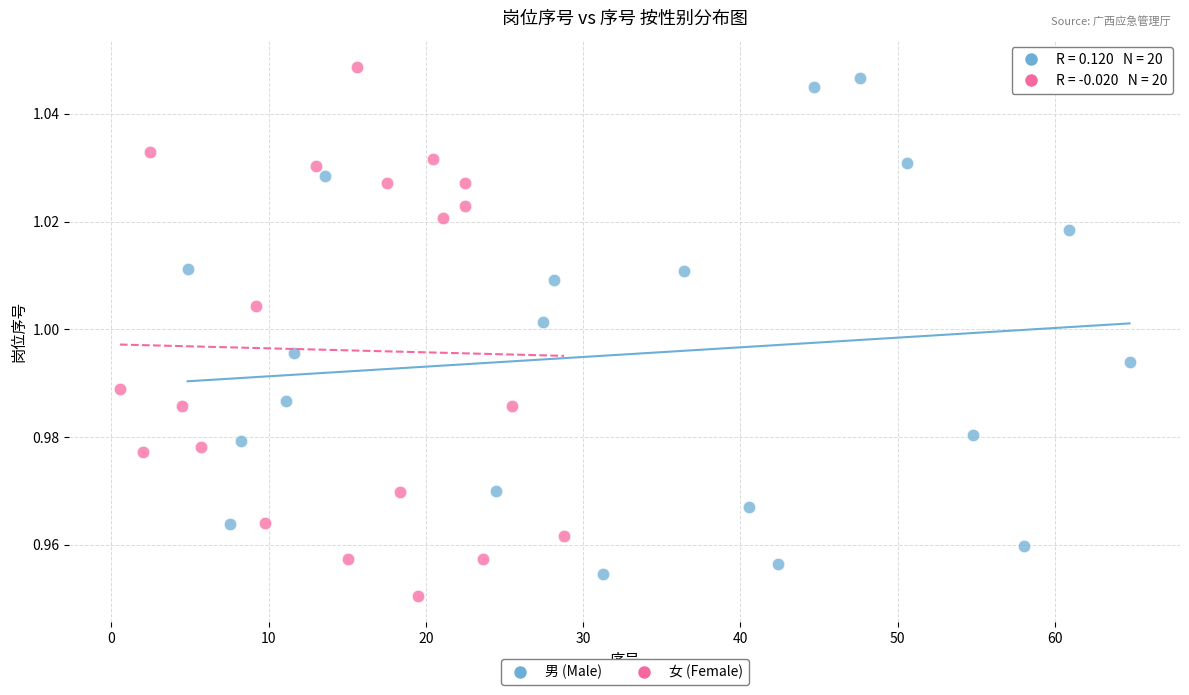

Which series has the widest spread of Y values?

女 (Female)